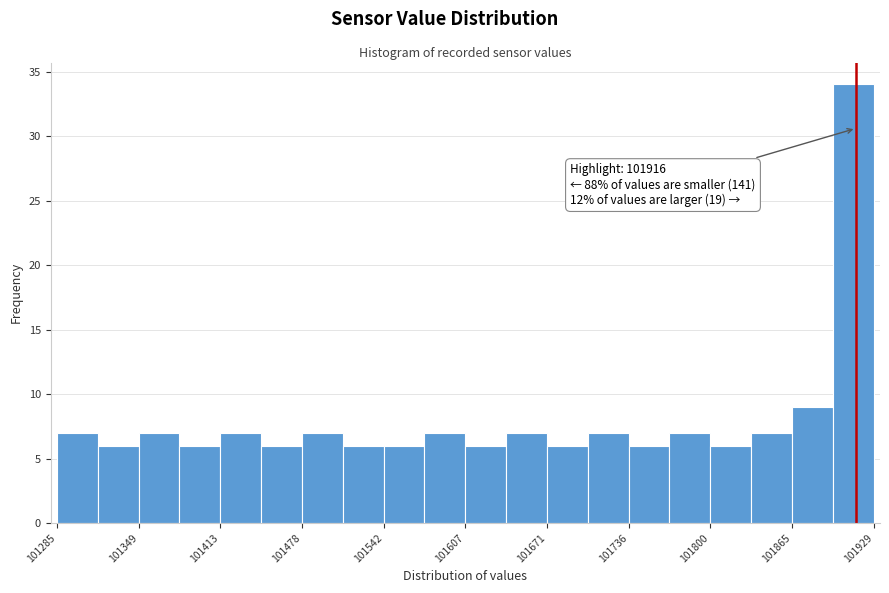

Read against the x-axis, roughly where is the centre of the tallest bar?

101910